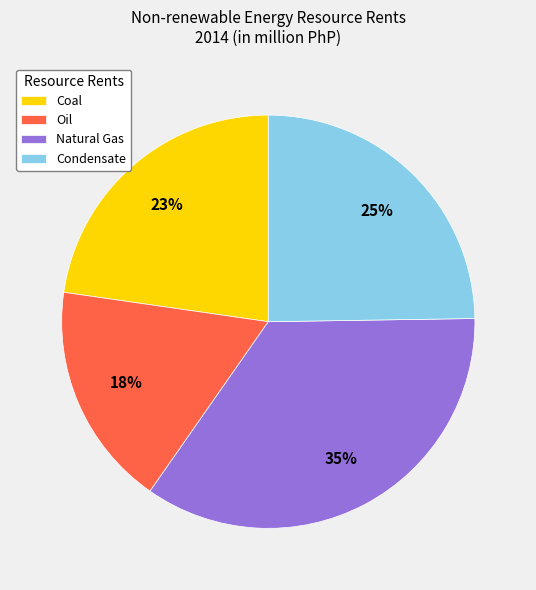

Does Natural Gas account for over 50% of the chart?

No